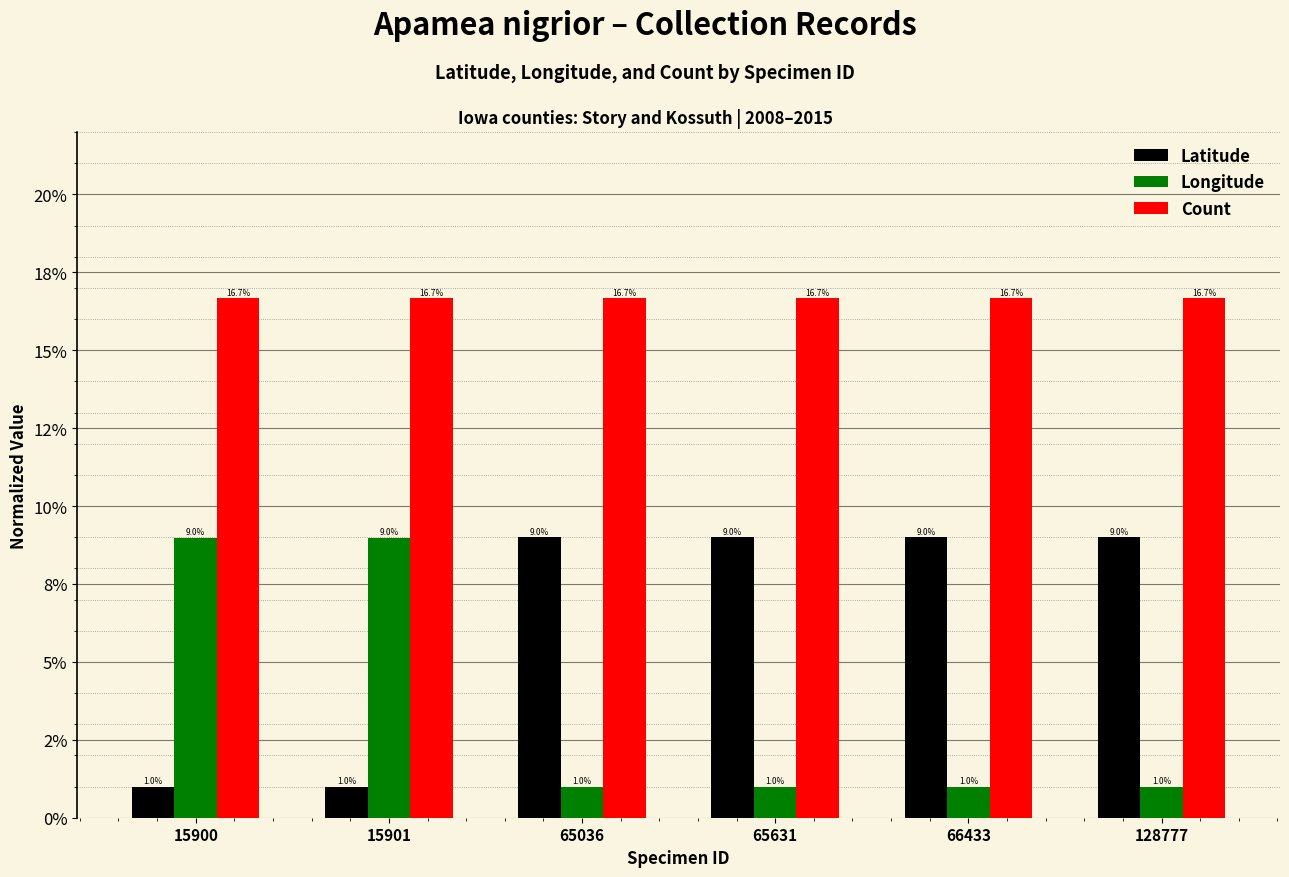

How many Latitude values are between 0 and 1?

6